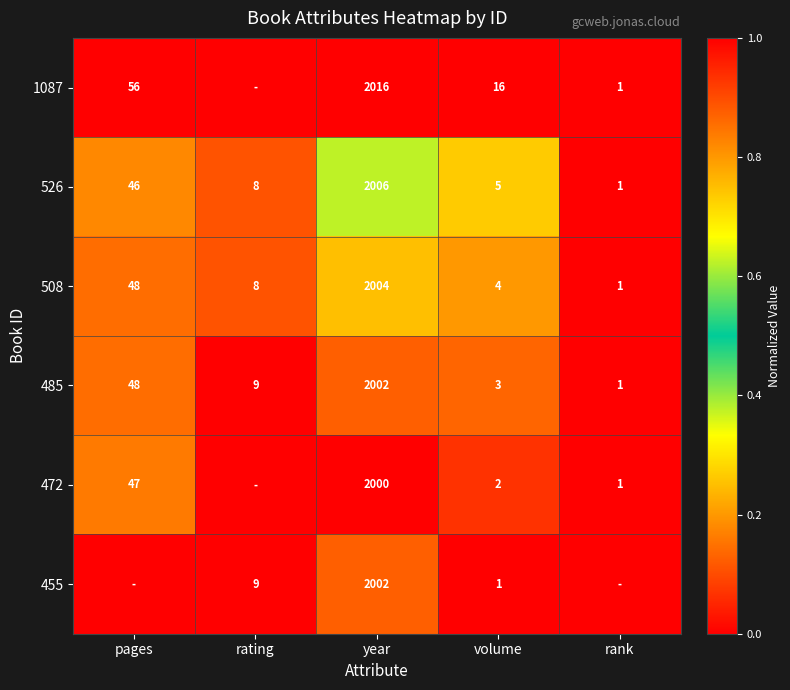

What is the spread (max minus min) of values at year?

16